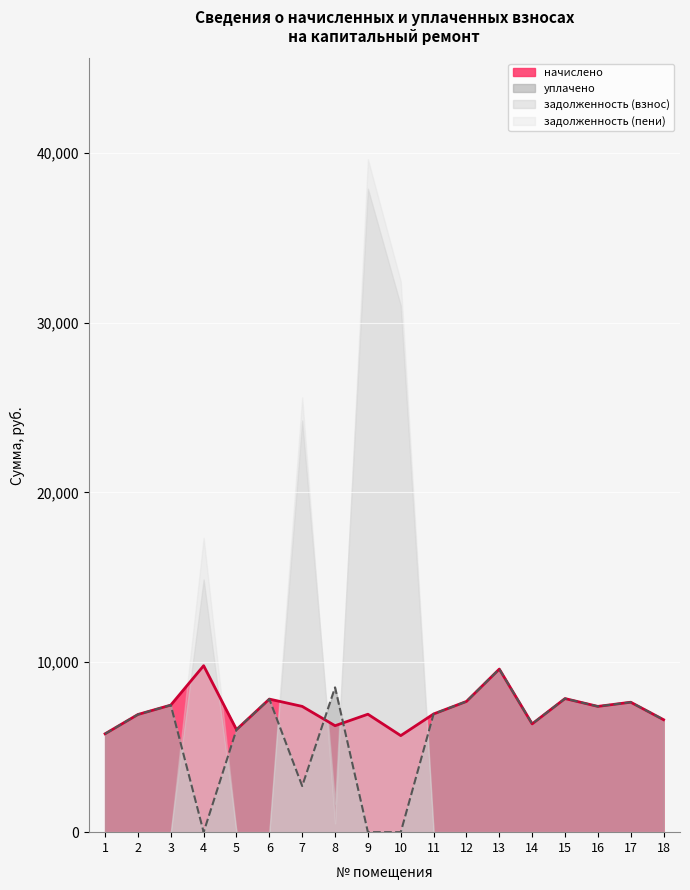

The value of начислено at 7 is 7403.5. True or false?

True